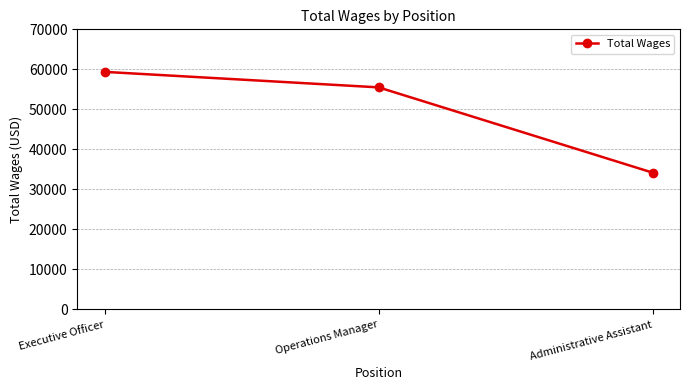

What is the label of the 2nd point from the left?

Operations Manager